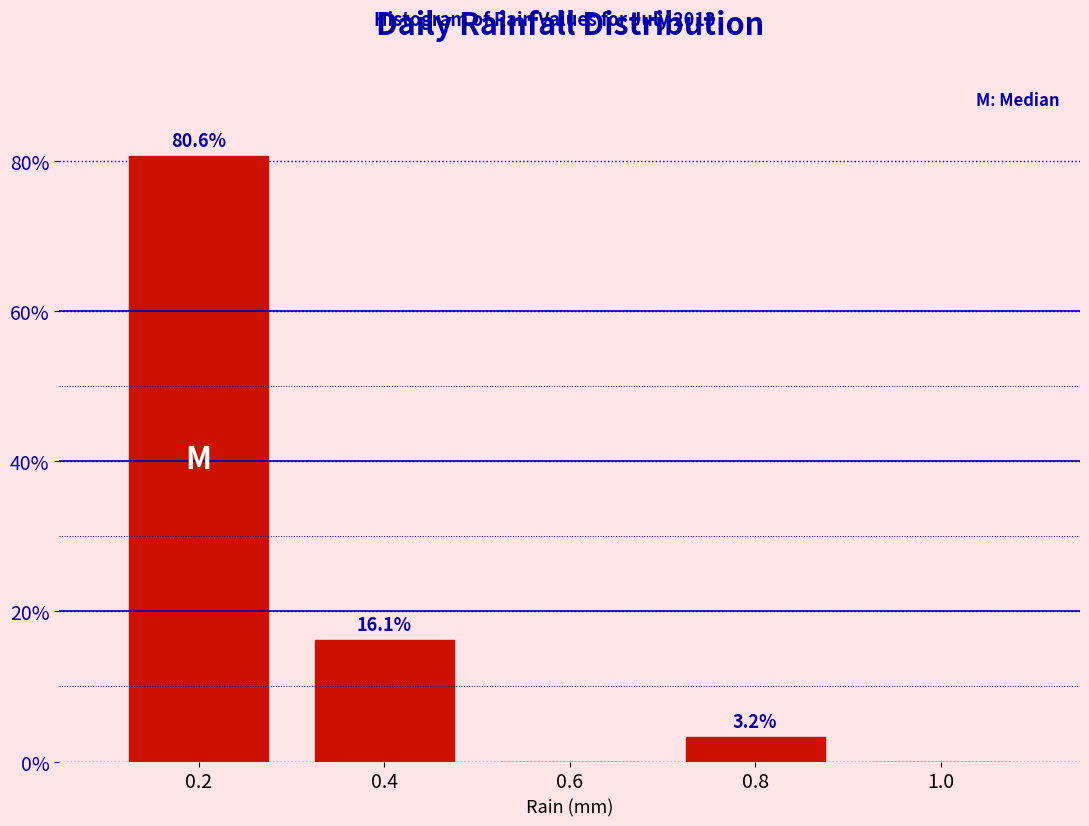

Over which range of the x-axis is the bar tallest?

0.1 to 0.3